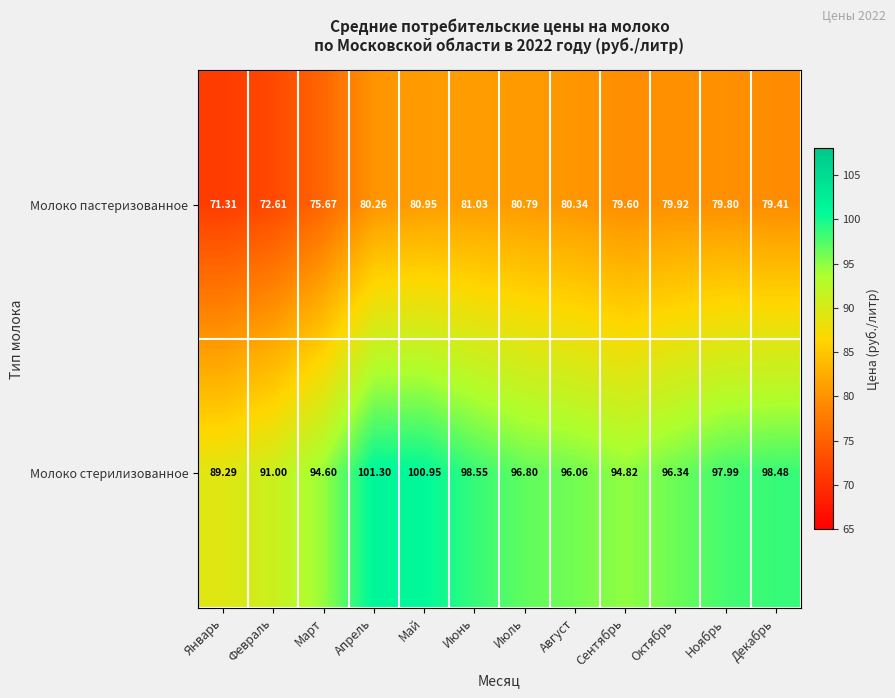

List the labels in order of Молоко стерилизованное value, smallest first.

Январь, Февраль, Март, Сентябрь, Август, Октябрь, Июль, Ноябрь, Декабрь, Июнь, Май, Апрель